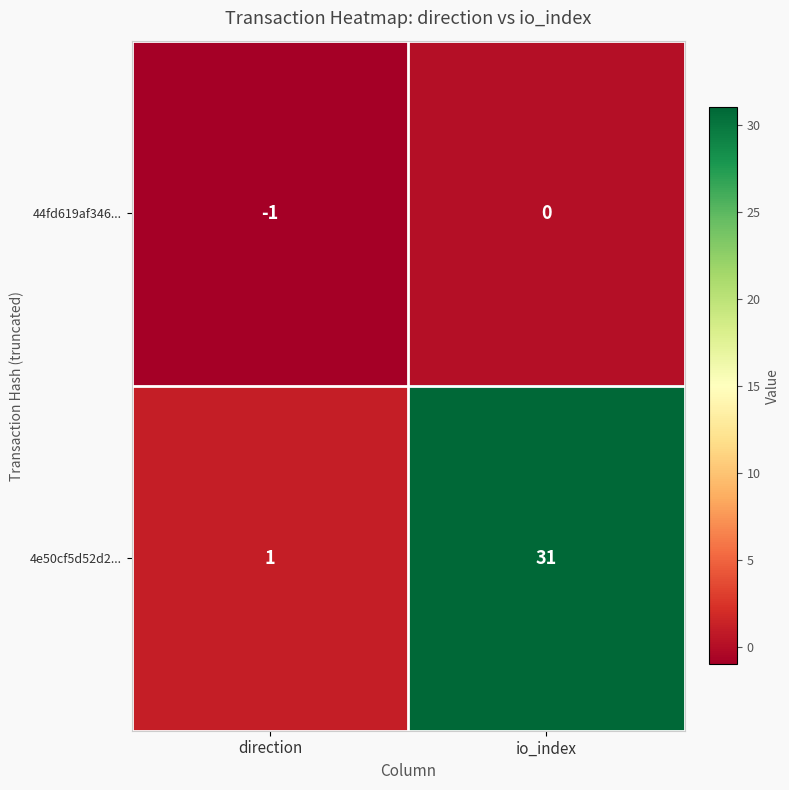

What is the sum of the 4e50cf5d52d2... values at io_index and direction?

32